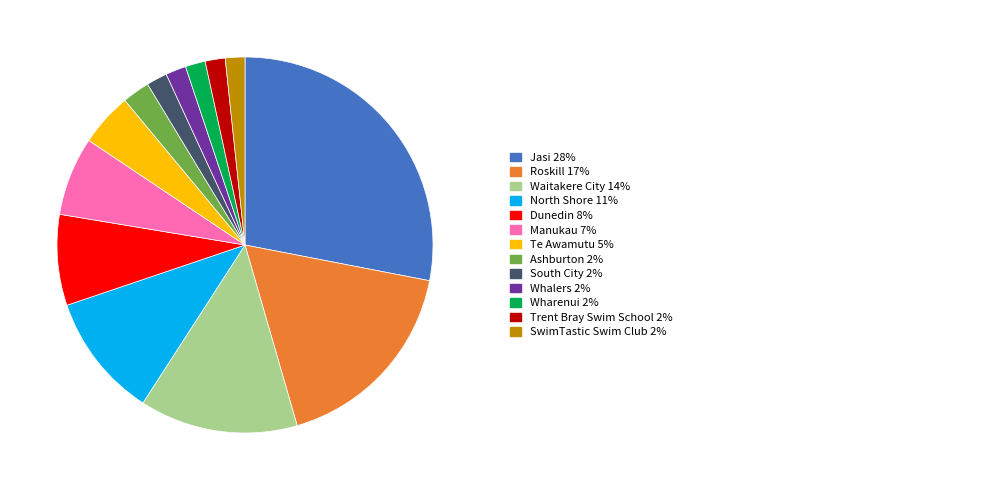

Count the number of slices in the pie.

13